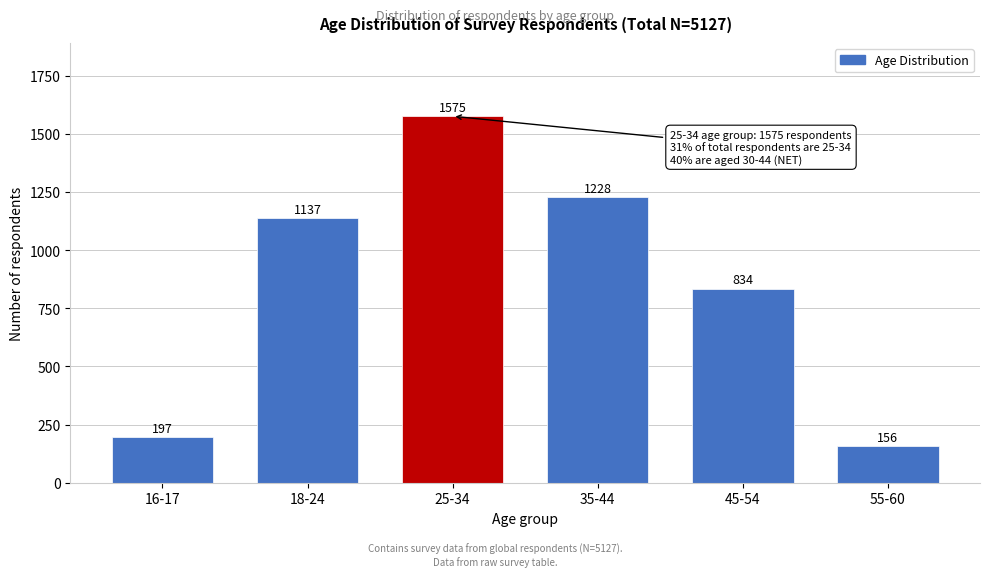

Reading left to right, list all the values displayed in this chart.

197	1137	1575	1228	834	156